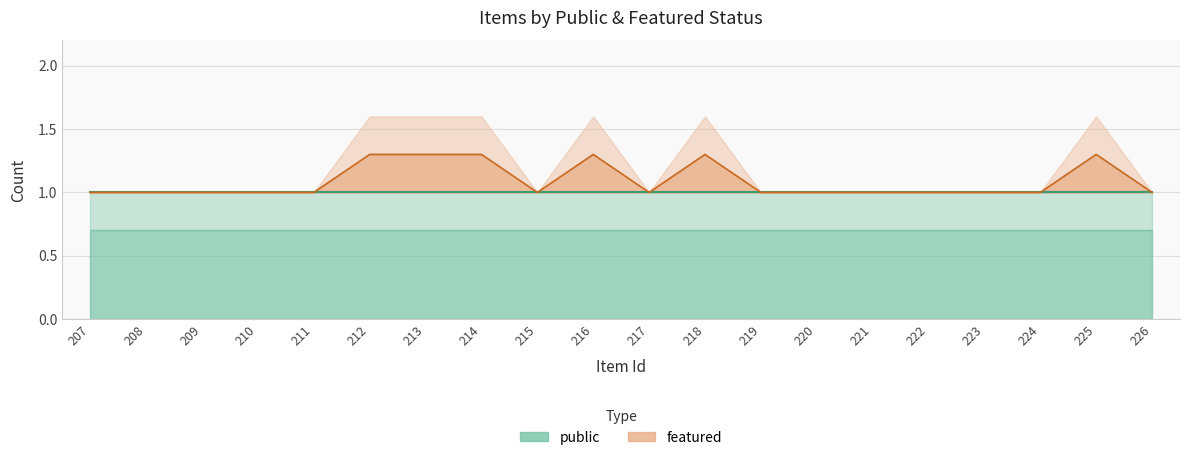

What is the sum of all values?

21.8